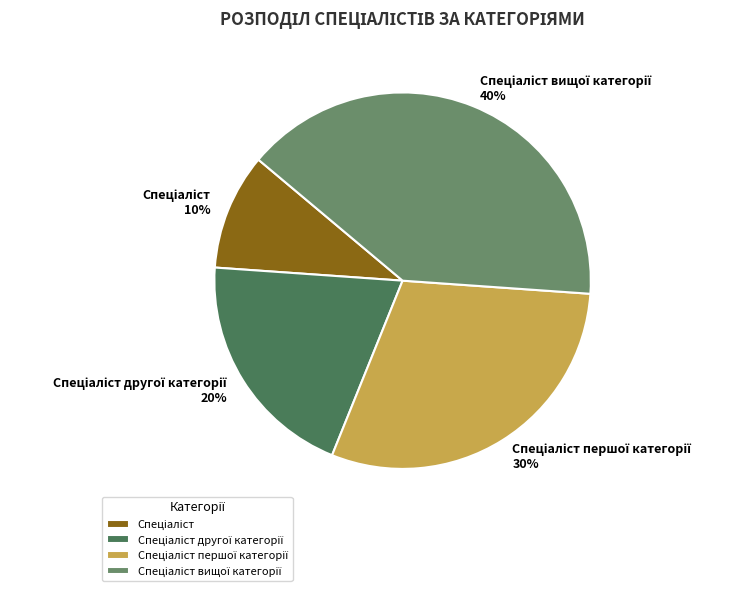

Is there any slice that represents more than half of the pie?

No